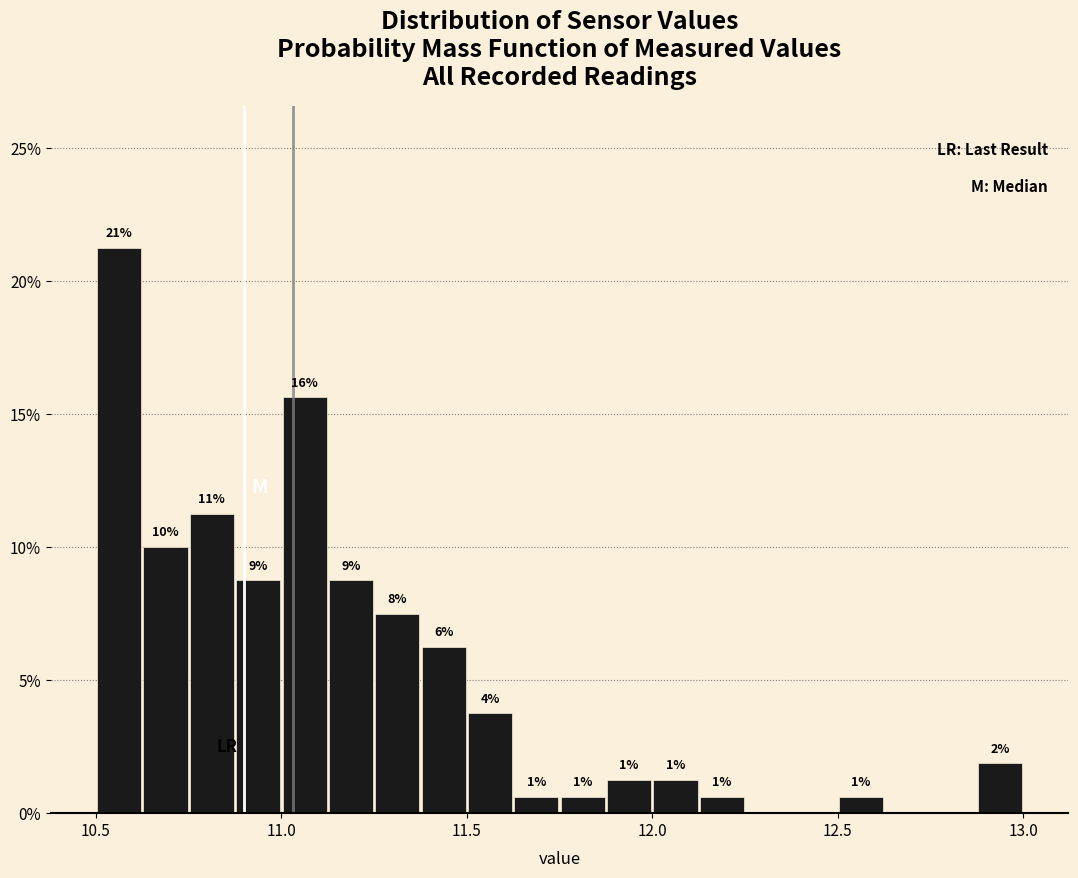

Read against the x-axis, roughly where is the centre of the tallest bar?

10.55